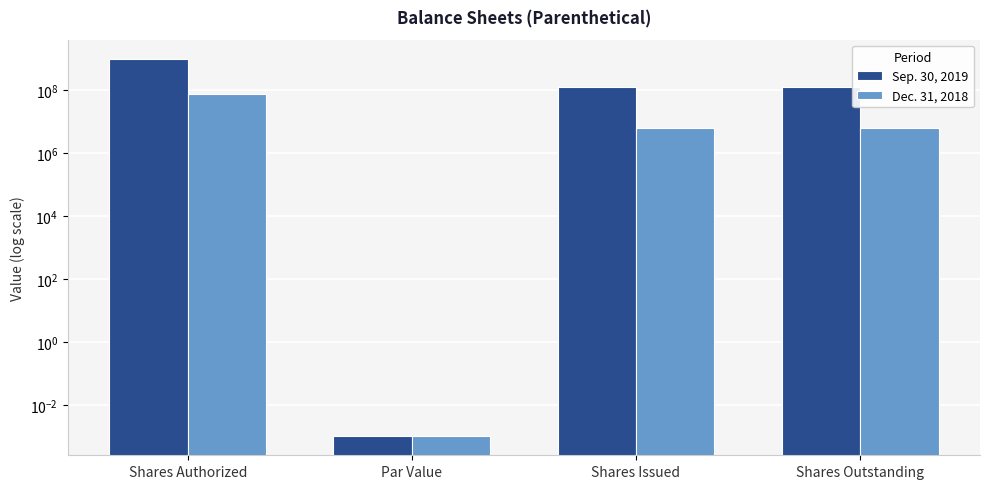

True or false: Dec. 31, 2018 has a value of 106250038.4 at Shares Authorized.

False